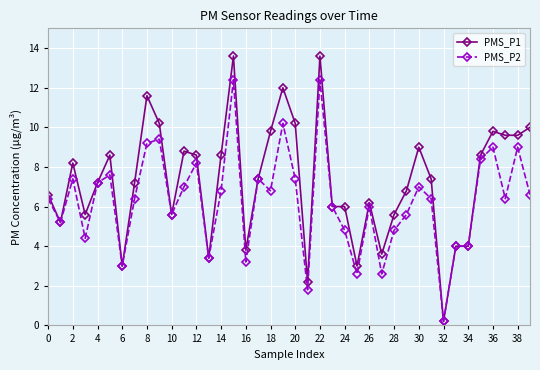

What is the highest value of the PMS_P1 series?

13.6